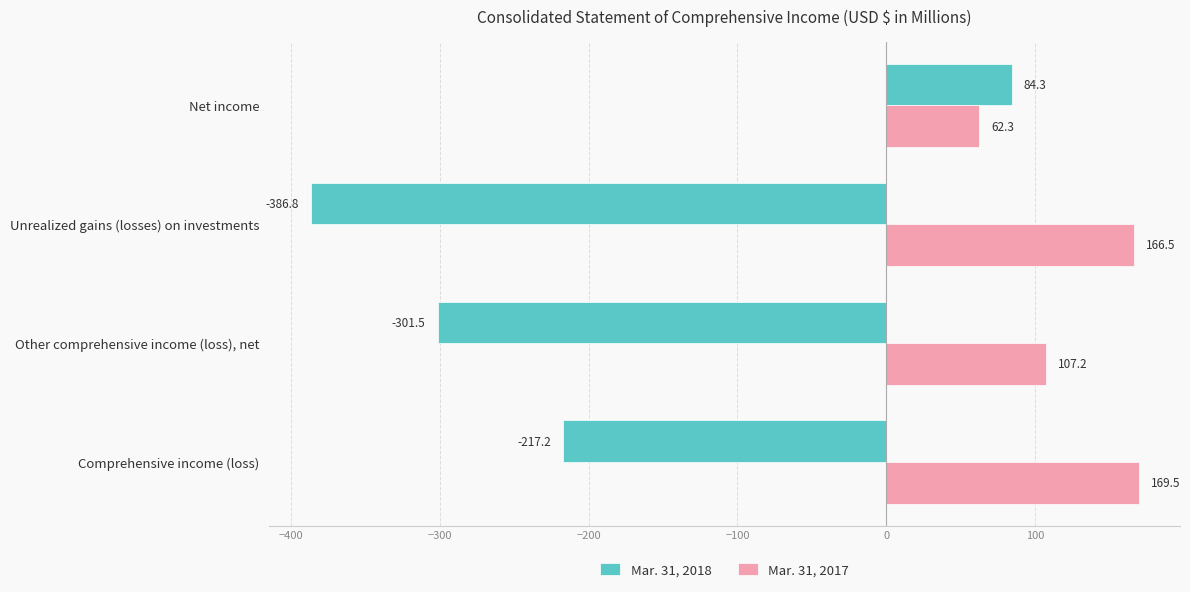

Rank the series by their average value, from lowest to highest.

Mar. 31, 2018, Mar. 31, 2017